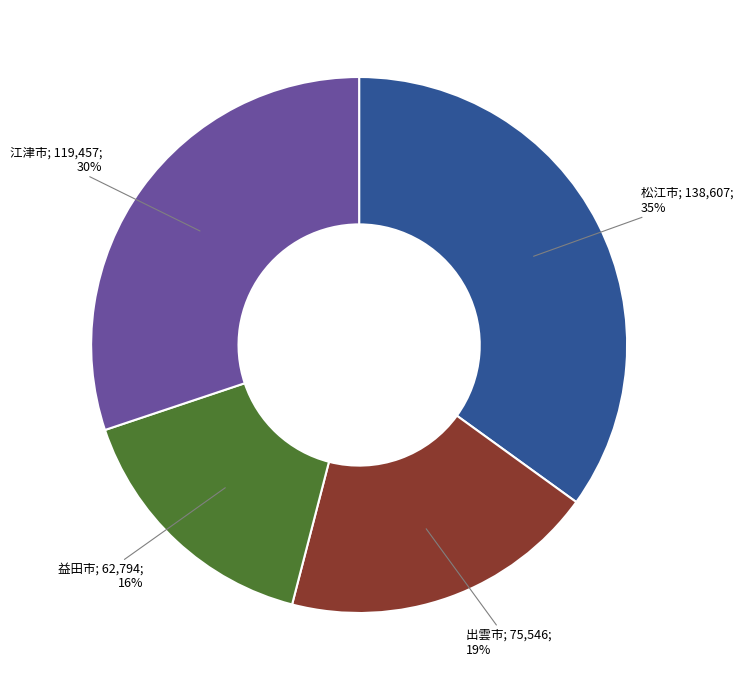

To the nearest percent, what is the average slice percentage?

25%